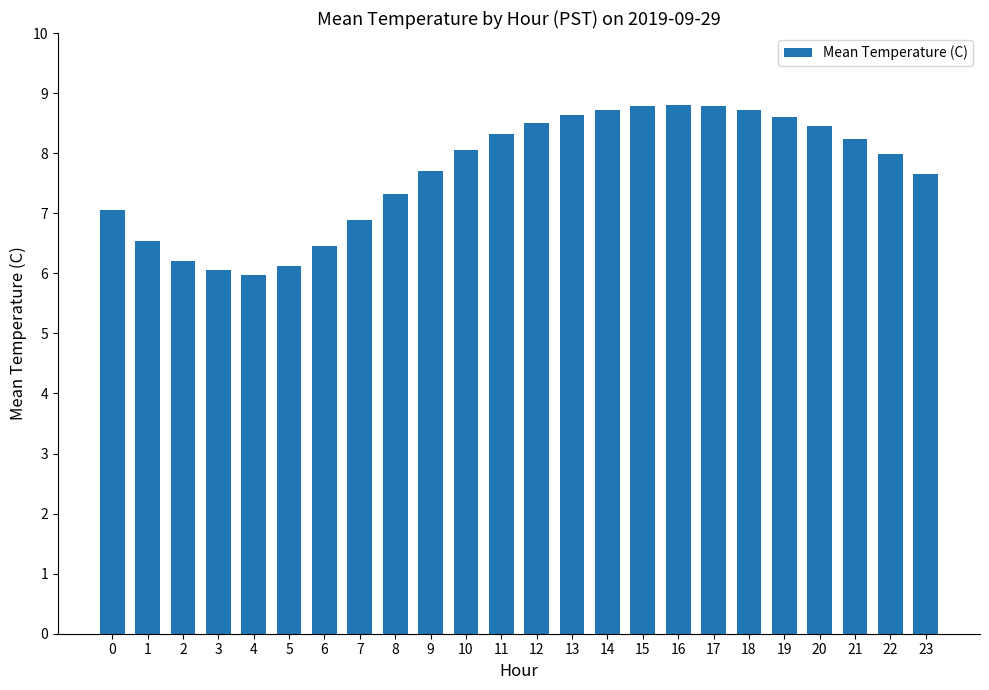

What is the ratio of the value at 20 to the value at 1?

1.3